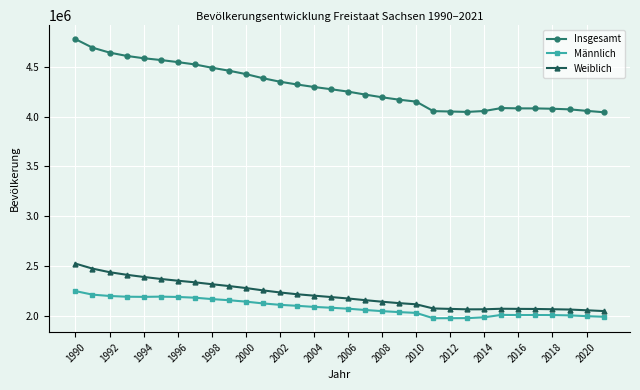

Which series has the largest range (max minus min)?

Insgesamt